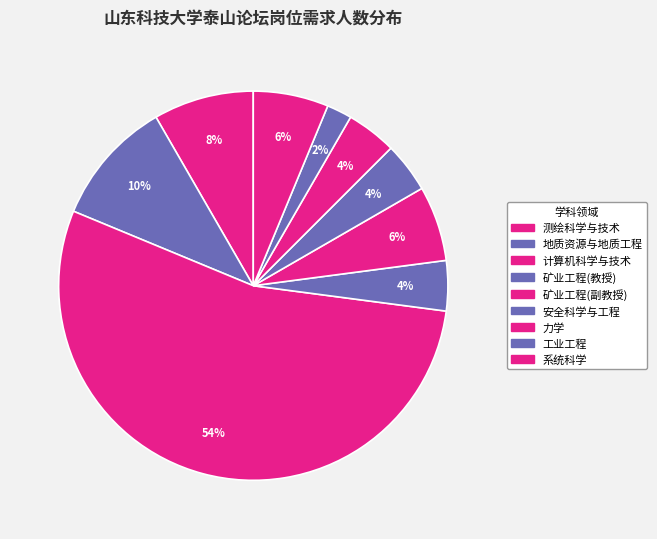

To the nearest percent, what percentage of the pie is 地质资源与地质工程?

10%